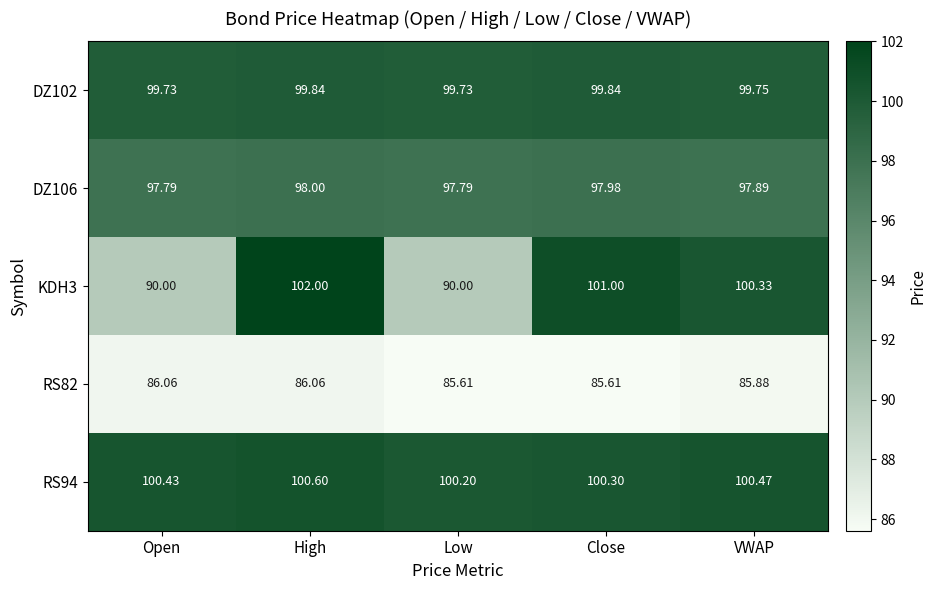

At which label is KDH3 closest to 96?

VWAP